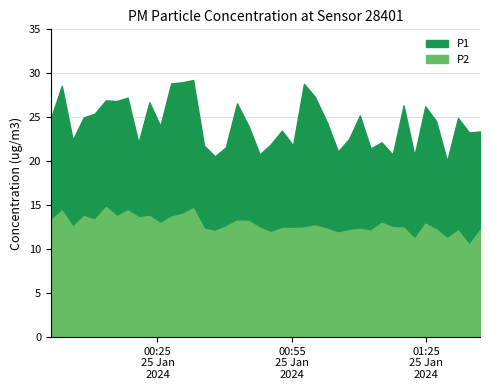

Which series has the largest total across all categories?

P1